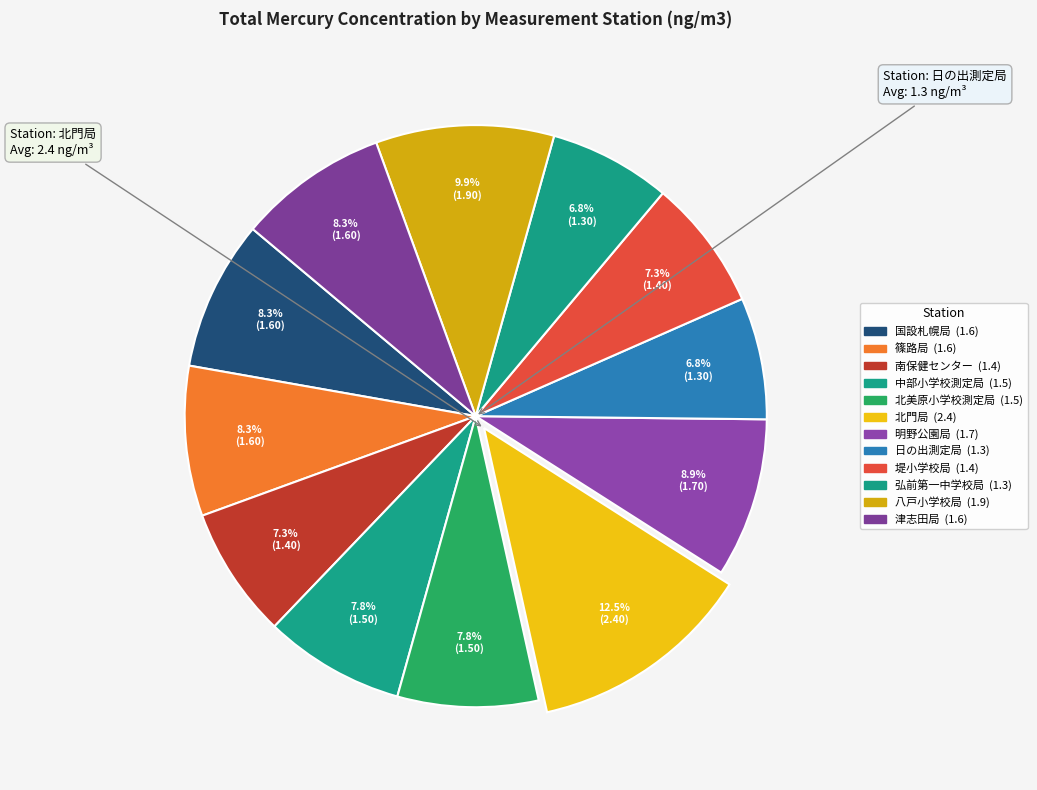

What is the change in value from 弘前第一中学校局 to 津志田局?

+0.3